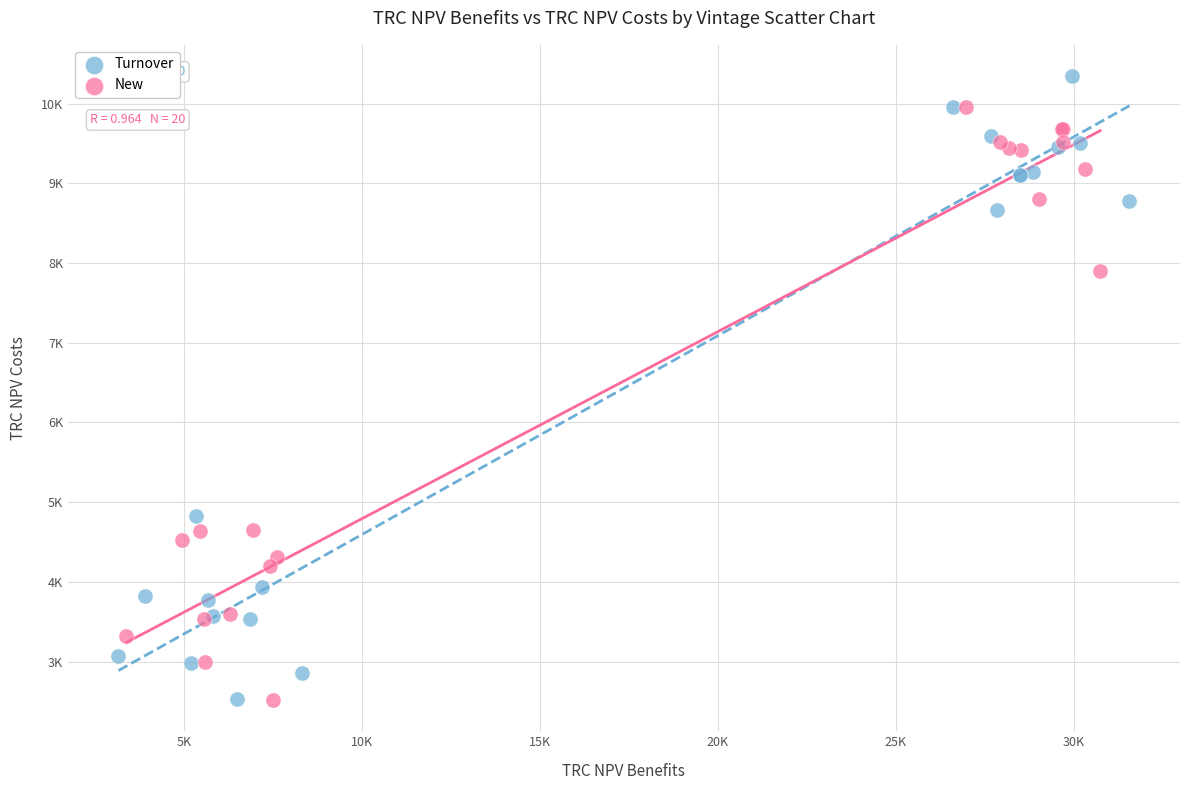

What are all the series names shown in the legend?

Turnover, New